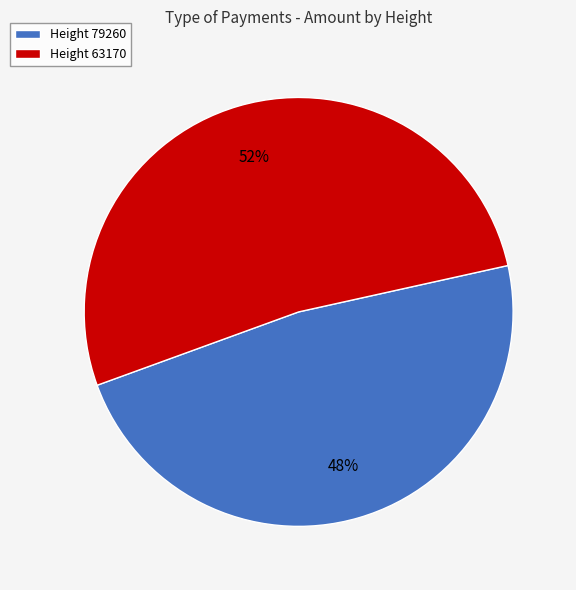

To the nearest percent, what portion does Height 63170 represent?

52%